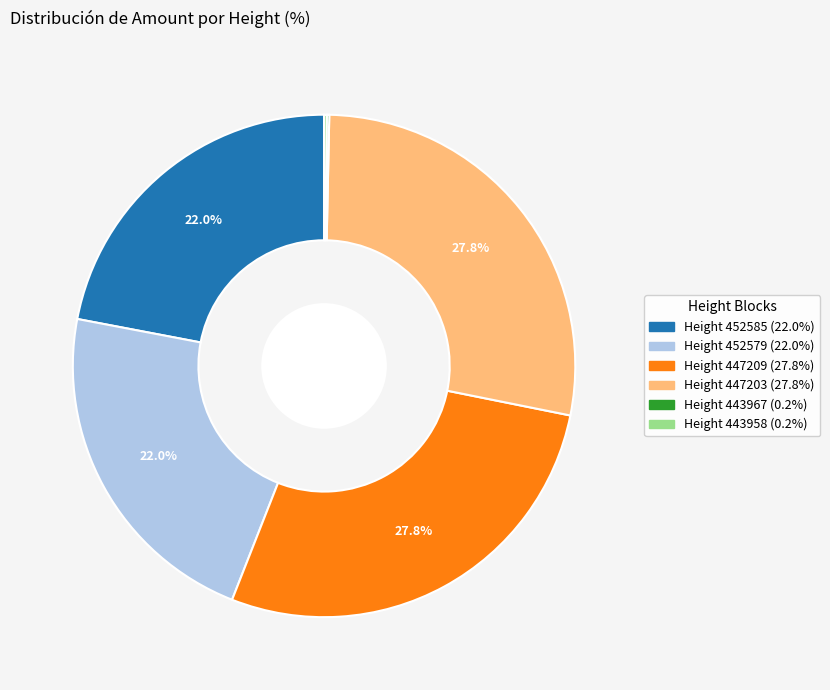

Is there a majority slice in this chart?

No